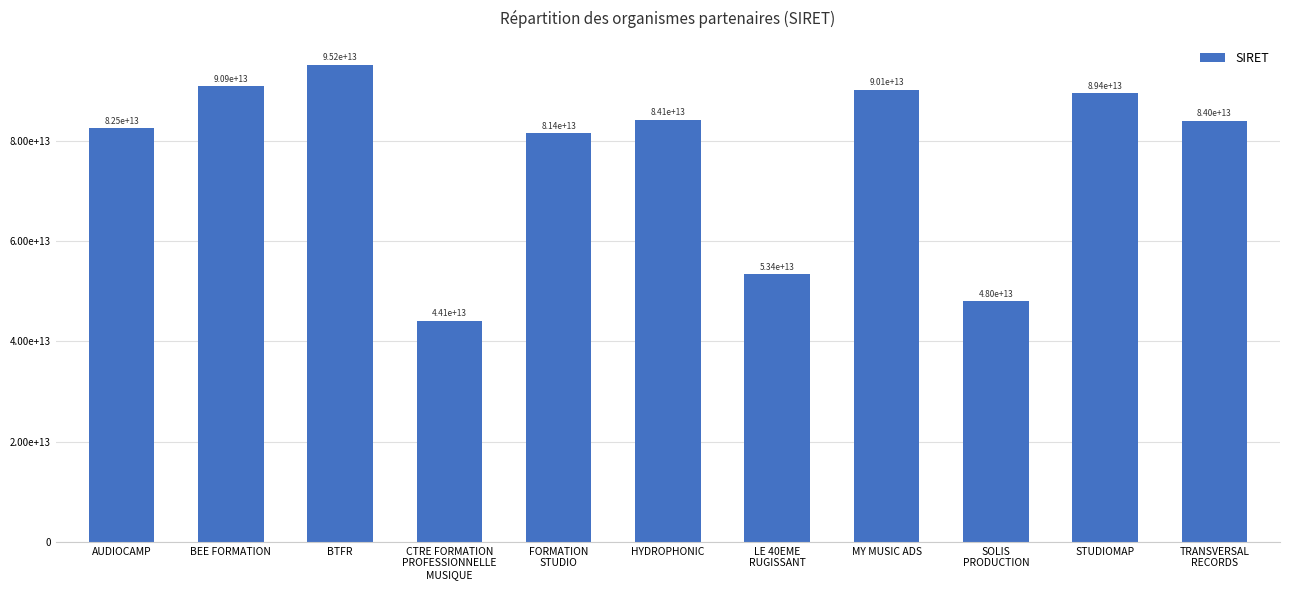

Reading right to left, transcribe all the data shown in this chart.

TRANSVERSAL
RECORDS=83976118600023	STUDIOMAP=89447944300018	SOLIS
PRODUCTION=47983722100015	MY MUSIC ADS=90141565300012	LE 40EME
RUGISSANT=53389308700031	HYDROPHONIC=84140680400010	FORMATION
STUDIO=81442889200024	CTRE FORMATION
PROFESSIONNELLE
MUSIQUE=44086978200027	BTFR=95156141400016	BEE FORMATION=90897303500011	AUDIOCAMP=82498942000016